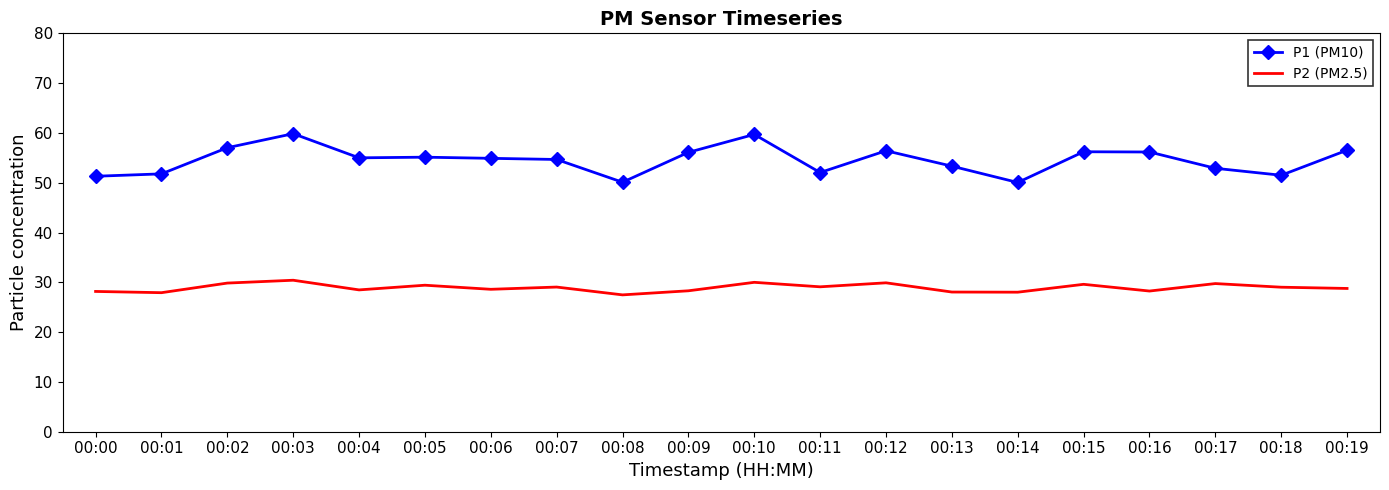

Is the value of P2 (PM2.5) at 00:10 greater than the value of P1 (PM10) at 00:18?

No